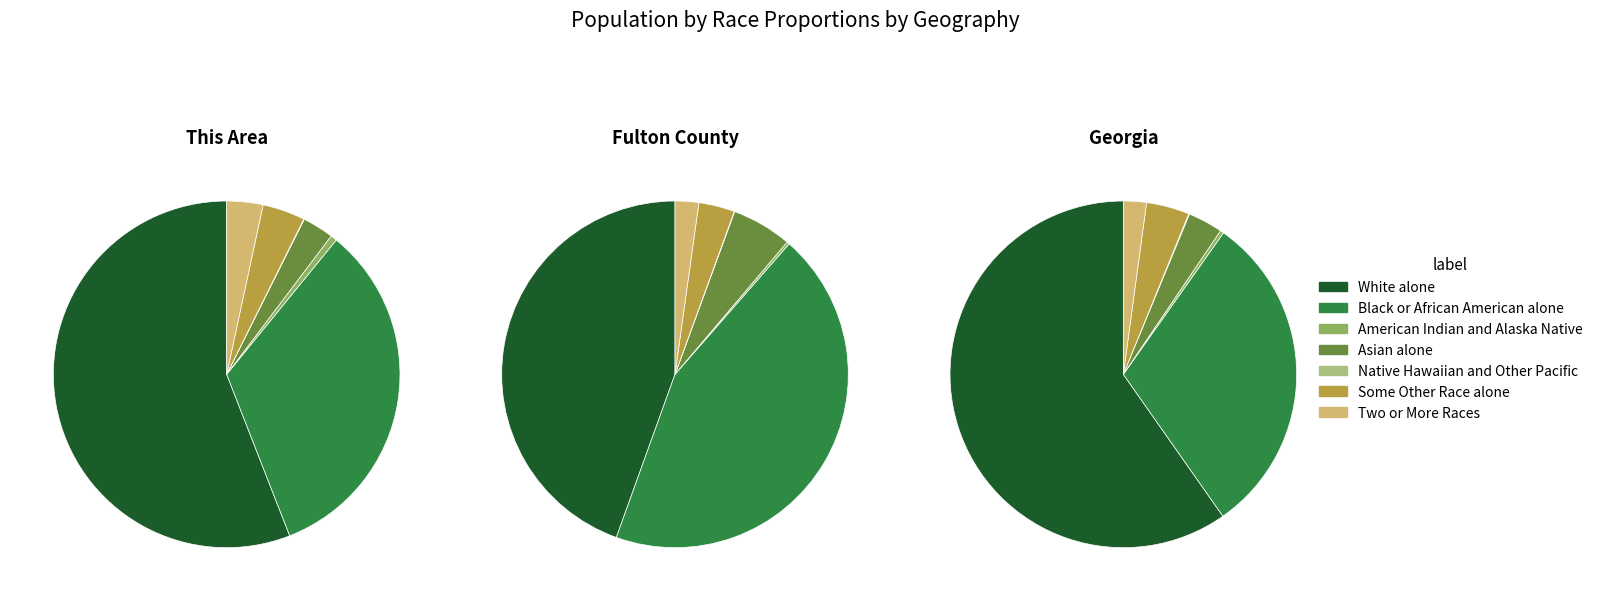

Combined, what portion of the pie is Some Other Race alone and Native Hawaiian and Other Pacific?

4.0%